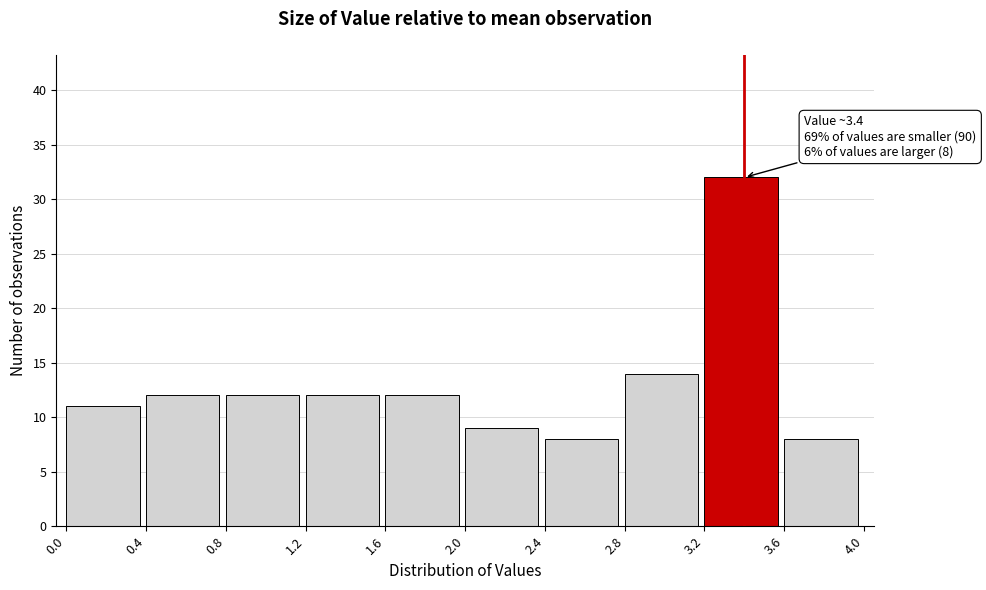

Over which range of the x-axis is the bar tallest?

3.2 to 3.6